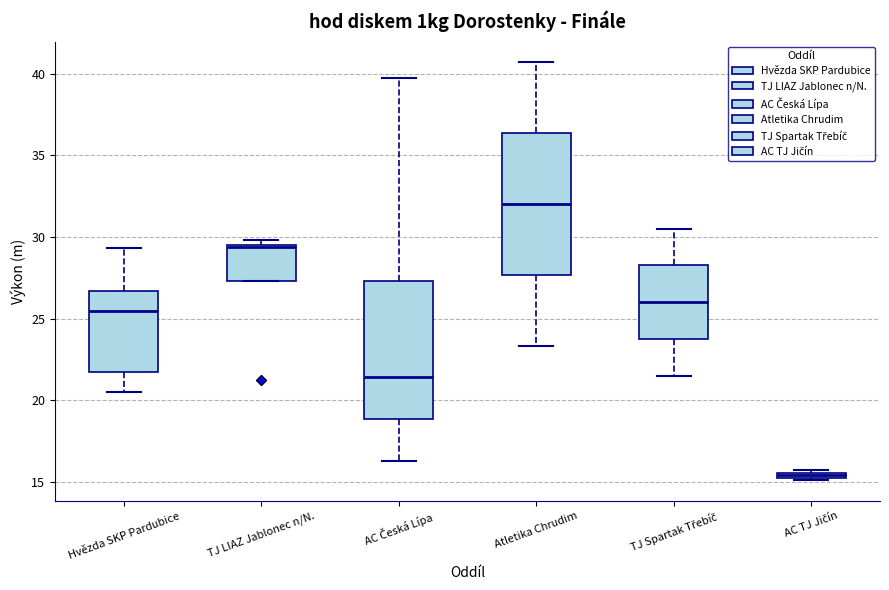

Where is the lower edge of the box for Atletika Chrudim on the y-axis? The values are not printed on the chart, so give them approximately, as read against the axis.

27.5